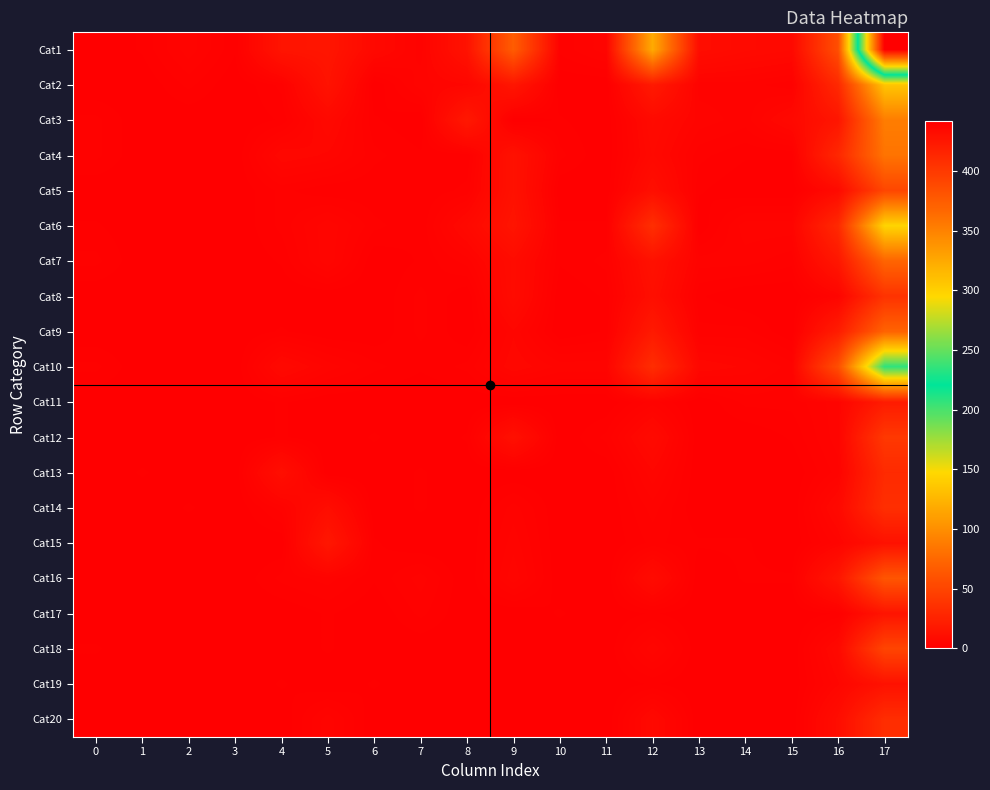

Reading left to right, transcribe all the data shown in this chart.

Cat1: 0=0	1=1	2=4	3=1	4=15	5=16	6=7	7=3	8=14	9=67	10=2	11=4	12=118	13=10	14=8	15=7	16=57	17=442
Cat2: 0=0	1=0	2=2	3=0	4=2	5=14	6=0	7=4	8=5	9=16	10=0	11=0	12=19	13=3	14=3	15=2	16=30	17=135
Cat3: 0=2	1=0	2=0	3=0	4=1	5=7	6=1	7=0	8=18	9=0	10=1	11=0	12=8	13=4	14=3	15=7	16=16	17=89
Cat4: 0=2	1=0	2=0	3=0	4=6	5=5	6=2	7=1	8=1	9=13	10=2	11=0	12=7	13=2	14=1	15=1	16=29	17=83
Cat5: 0=0	1=0	2=0	3=0	4=2	5=1	6=1	7=1	8=2	9=13	10=0	11=0	12=11	13=1	14=0	15=0	16=8	17=51
Cat6: 0=1	1=0	2=0	3=0	4=2	5=5	6=2	7=1	8=7	9=15	10=1	11=1	12=34	13=0	14=4	15=4	16=30	17=145
Cat7: 0=2	1=0	2=0	3=0	4=1	5=5	6=0	7=1	8=3	9=9	10=1	11=2	12=13	13=3	14=3	15=2	16=17	17=73
Cat8: 0=0	1=0	2=0	3=0	4=0	5=0	6=0	7=2	8=0	9=9	10=0	11=1	12=11	13=1	14=0	15=0	16=4	17=37
Cat9: 0=0	1=0	2=0	3=0	4=1	5=0	6=0	7=2	8=0	9=5	10=0	11=1	12=19	13=2	14=2	15=0	16=21	17=72
Cat10: 0=2	1=0	2=0	3=0	4=7	5=4	6=2	7=1	8=2	9=6	10=4	11=4	12=33	13=6	14=5	15=3	16=57	17=208
Cat11: 0=0	1=0	2=0	3=0	4=1	5=0	6=0	7=0	8=0	9=0	10=0	11=0	12=3	13=0	14=2	15=2	16=4	17=20
Cat12: 0=0	1=0	2=0	3=0	4=1	5=0	6=1	7=0	8=1	9=12	10=0	11=2	12=8	13=0	14=0	15=1	16=4	17=41
Cat13: 0=0	1=1	2=0	3=0	4=11	5=0	6=0	7=1	8=0	9=0	10=0	11=0	12=5	13=0	14=0	15=0	16=3	17=31
Cat14: 0=0	1=0	2=1	3=0	4=3	5=10	6=0	7=1	8=0	9=3	10=0	11=0	12=3	13=0	14=0	15=0	16=7	17=34
Cat15: 0=0	1=0	2=0	3=0	4=0	5=17	6=1	7=0	8=0	9=4	10=0	11=0	12=2	13=1	14=1	15=0	16=4	17=13
Cat16: 0=0	1=0	2=0	3=0	4=2	5=3	6=1	7=3	8=0	9=5	10=0	11=0	12=9	13=0	14=1	15=1	16=16	17=62
Cat17: 0=0	1=0	2=0	3=0	4=0	5=1	6=0	7=2	8=0	9=0	10=1	11=0	12=1	13=0	14=0	15=0	16=1	17=15
Cat18: 0=1	1=0	2=0	3=0	4=0	5=1	6=0	7=0	8=0	9=0	10=0	11=0	12=5	13=0	14=0	15=0	16=7	17=50
Cat19: 0=0	1=0	2=0	3=0	4=1	5=0	6=1	7=0	8=0	9=0	10=0	11=0	12=1	13=0	14=0	15=0	16=5	17=13
Cat20: 0=0	1=0	2=0	3=0	4=0	5=4	6=0	7=0	8=0	9=0	10=0	11=0	12=7	13=0	14=0	15=0	16=10	17=33